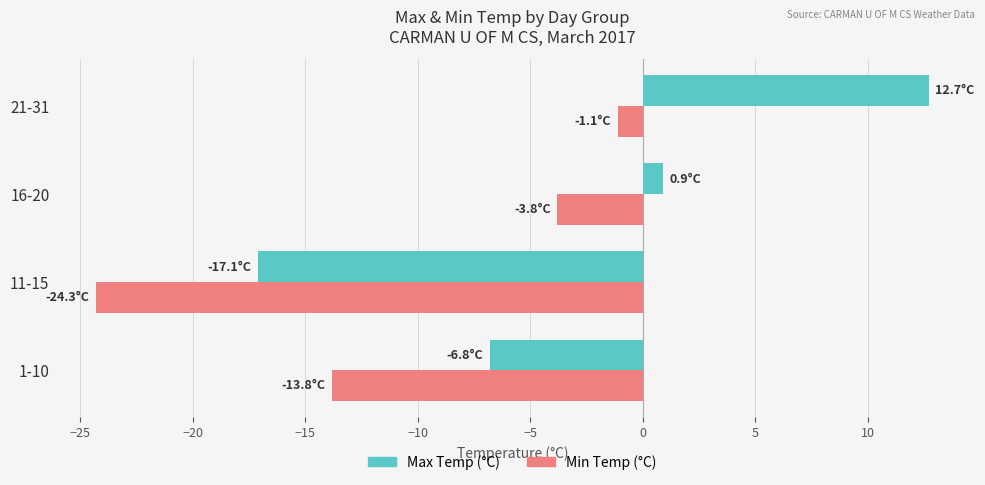

At how many categories does at least one series exceed 9?

1